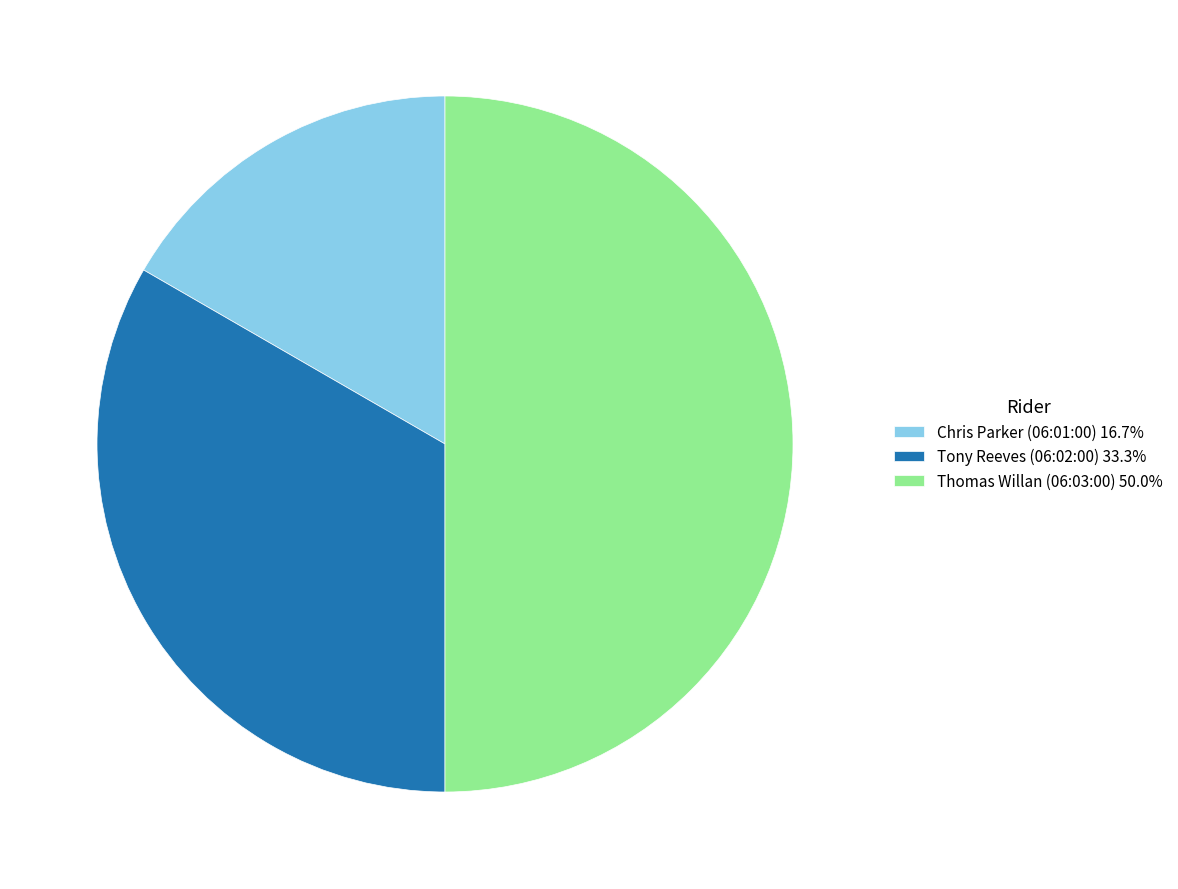

Is Tony Reeves (06:02:00) 33.3% the majority of the pie?

No